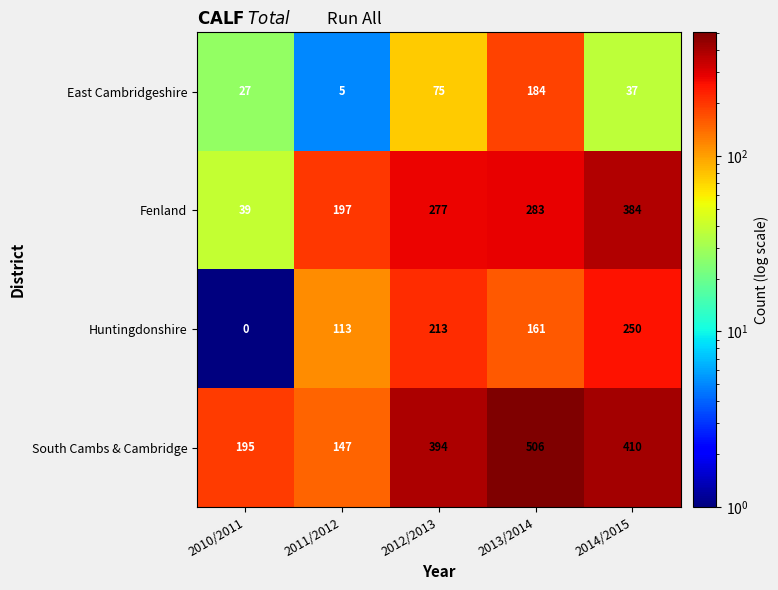

What is the sum of all South Cambs & Cambridge values?

1652